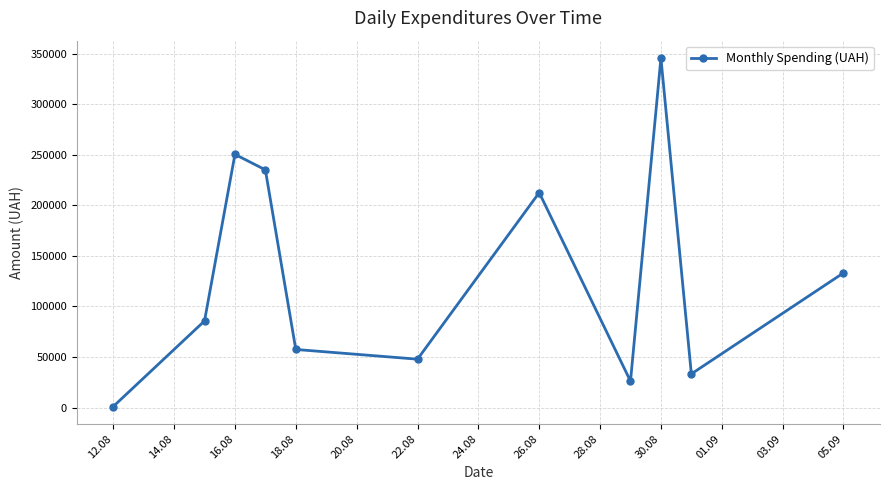

What is the greatest value displayed?

345687.3